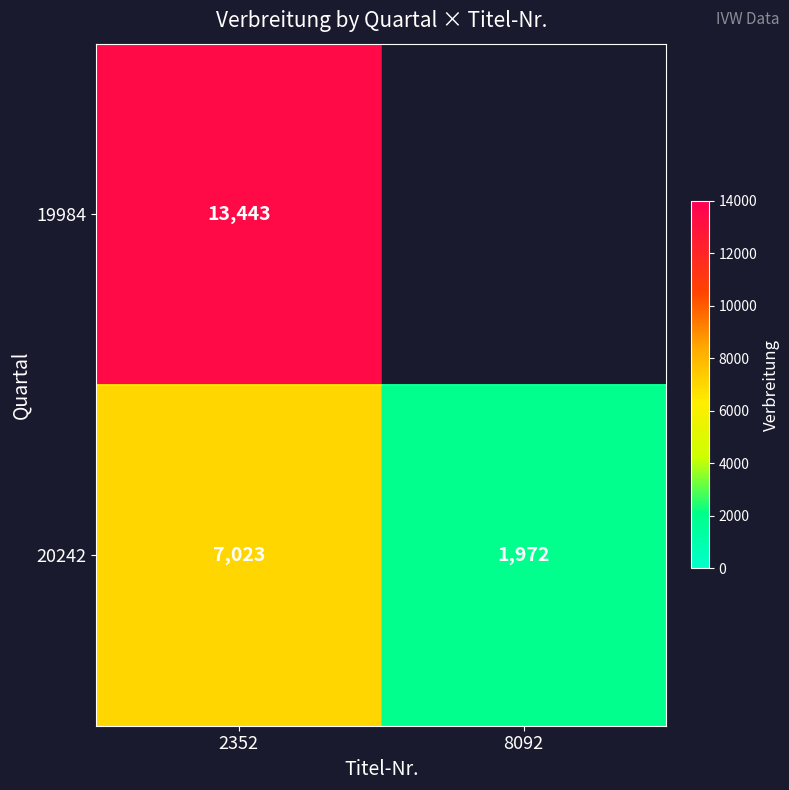

At which category does the chart reach its minimum across all series?

8092